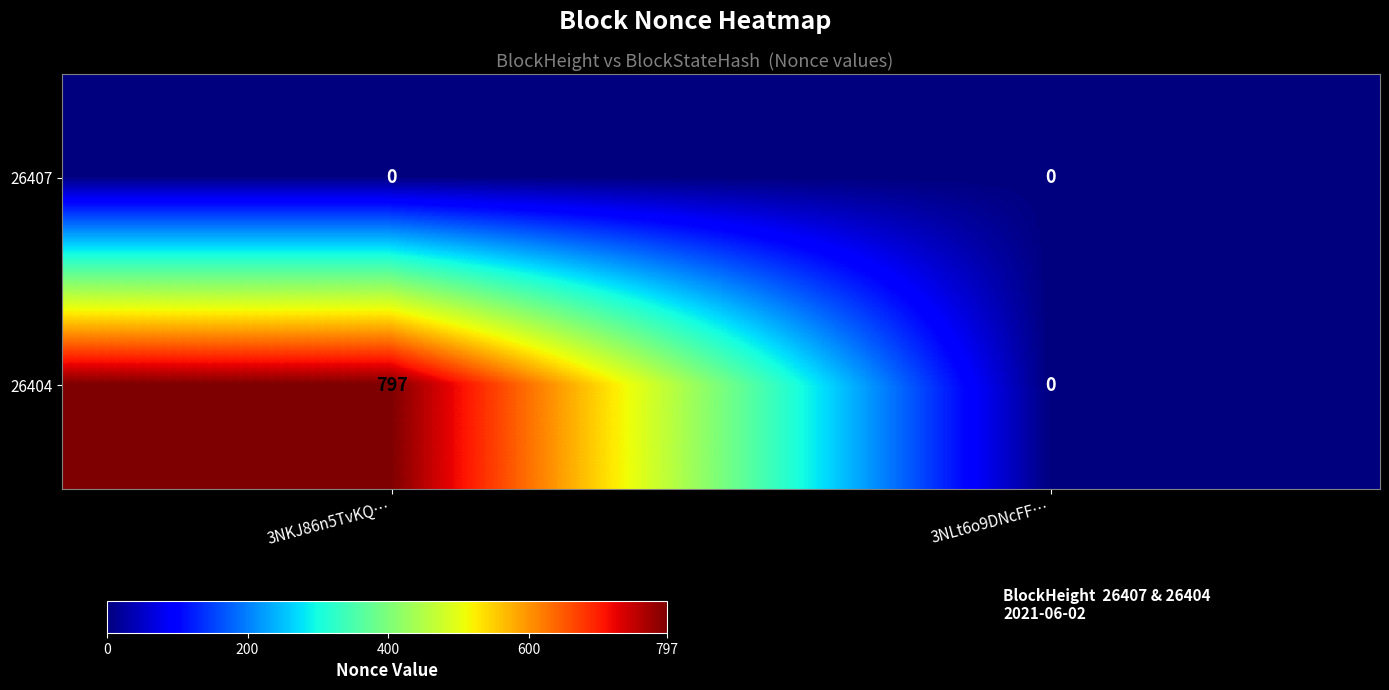

Rank the series by their average value, from highest to lowest.

26404, 26407